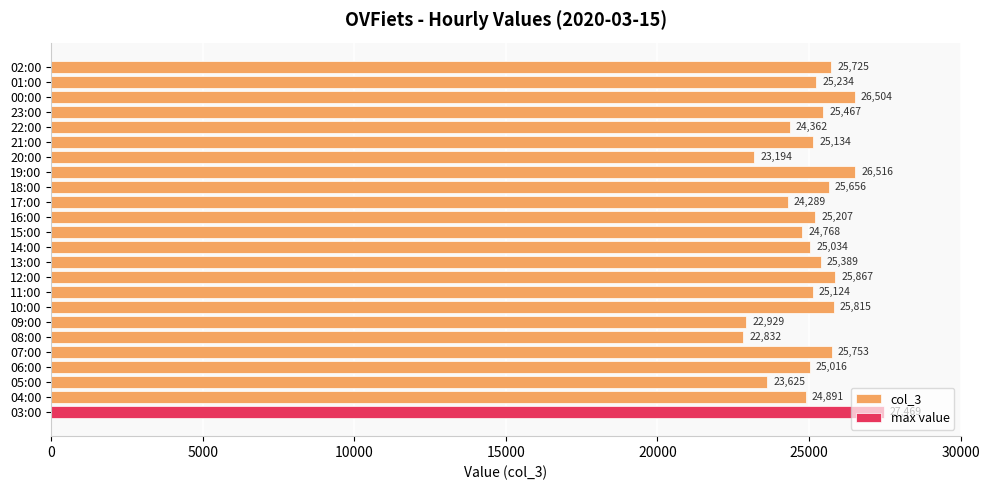

How many bars are there in total?

24